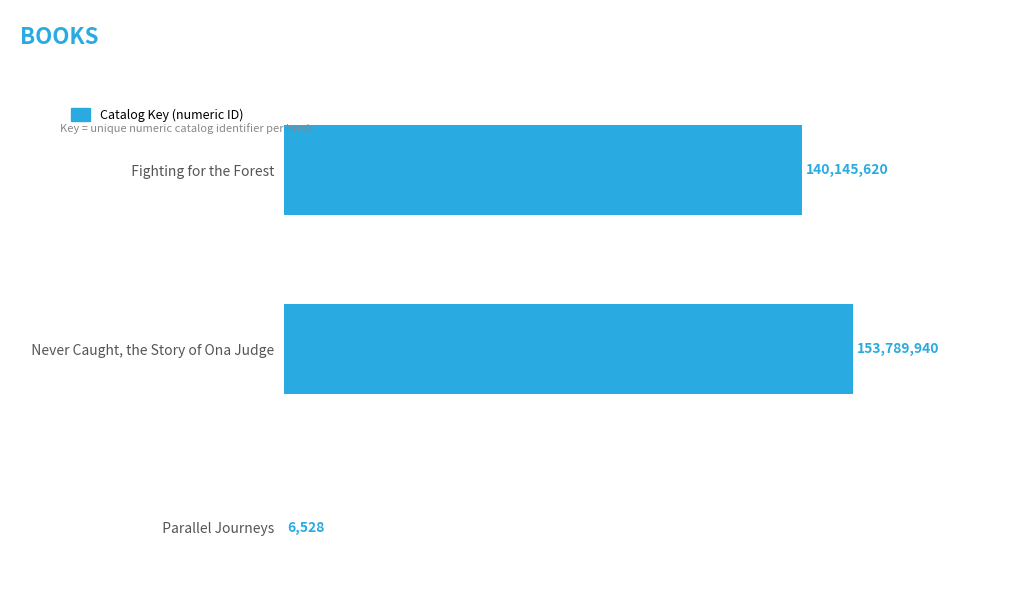

Are the bars horizontal?

Yes